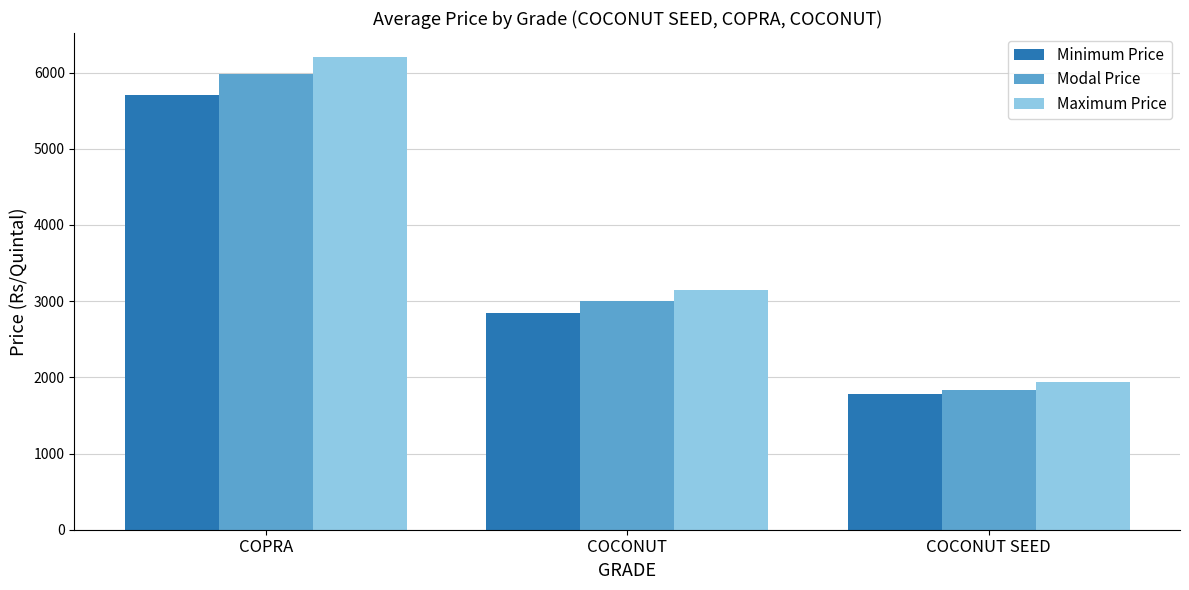

What are all the series names shown in the legend?

Minimum Price, Modal Price, Maximum Price